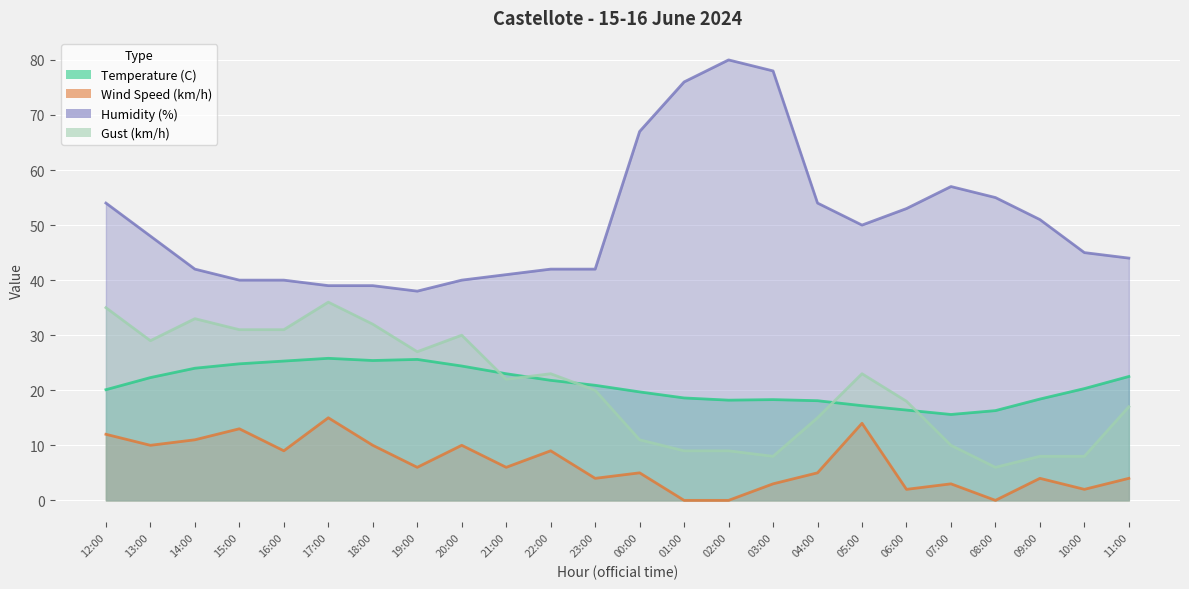

What is the approximate value of Temperature (C) at 21:00?

23.0